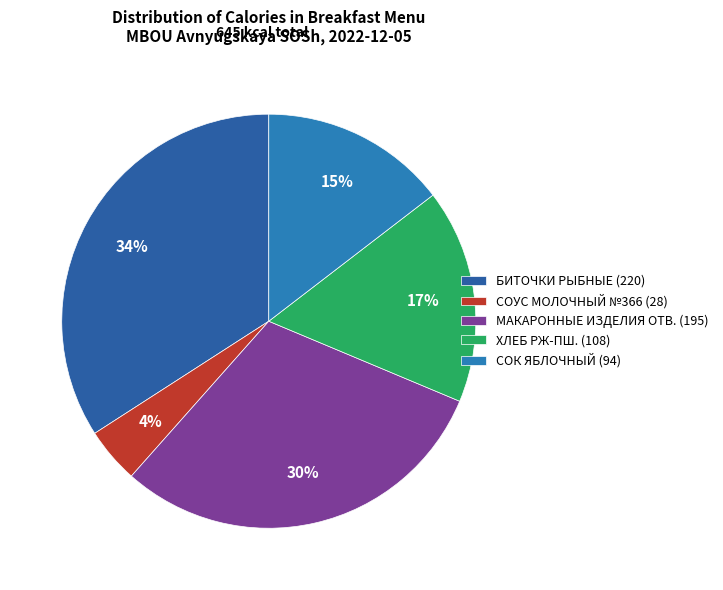

What is the largest slice in the pie chart?

БИТОЧКИ РЫБНЫЕ